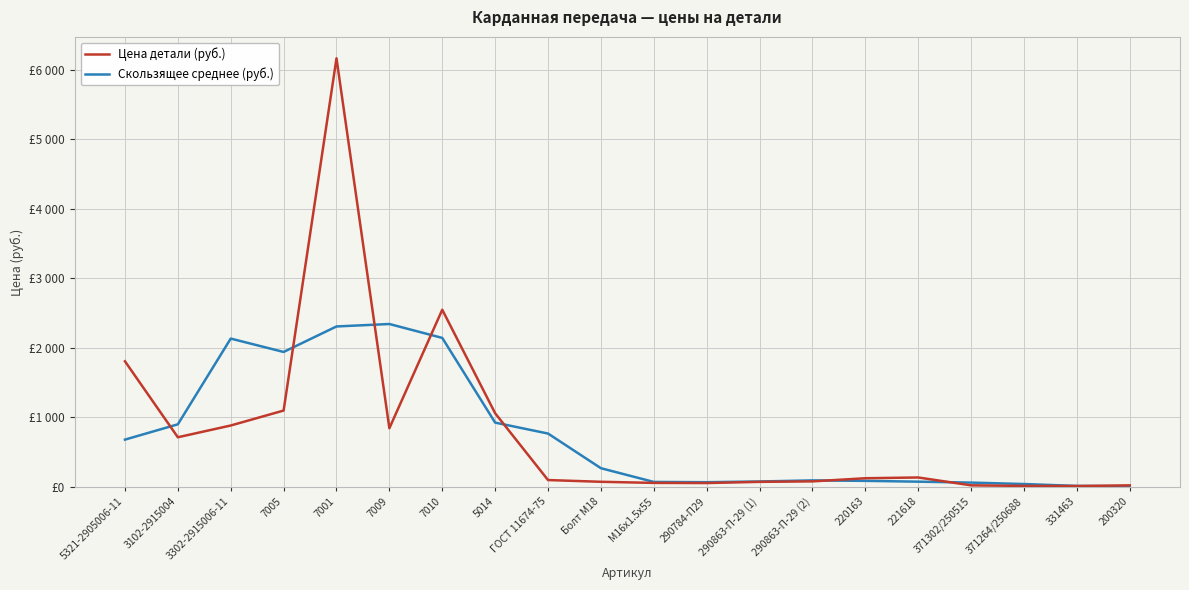

Which has a higher value, 290863-П-29 (1) or 290784-П29?

290863-П-29 (1)